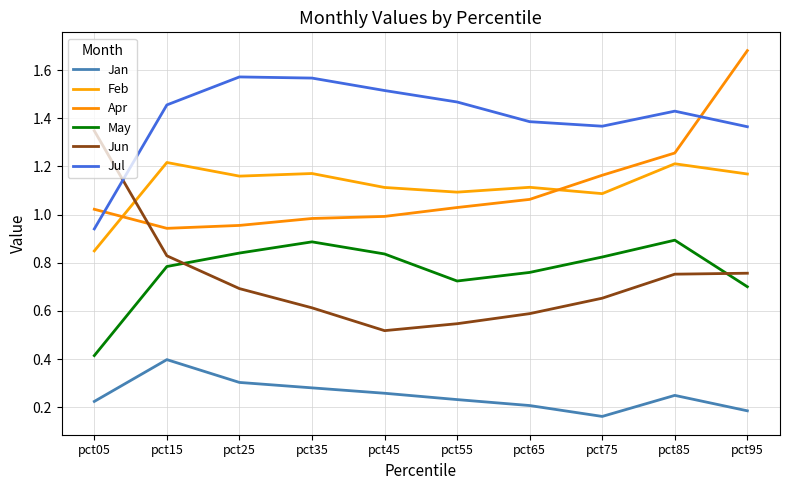

Count the May values in the range 0 to 1.

10